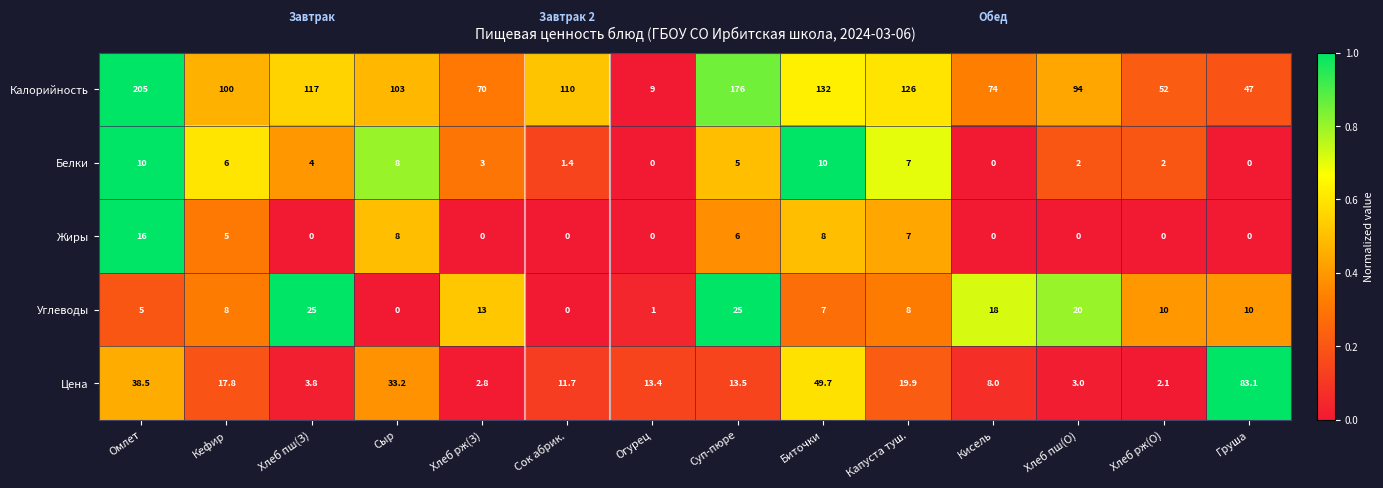

What is the sum of the Цена values at Капуста туш. and Кисель?

27.9